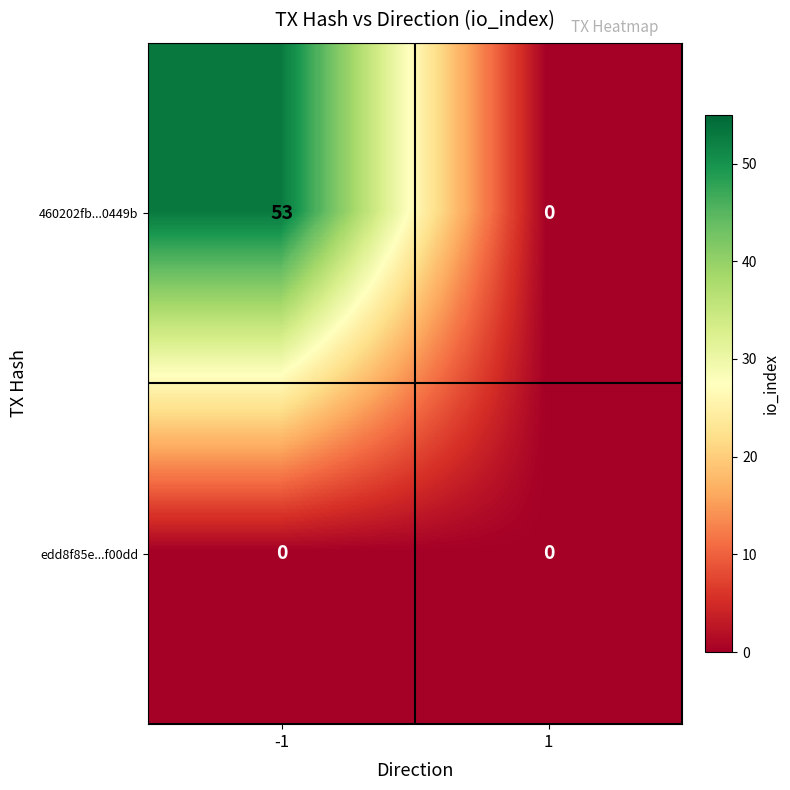

What is the approximate value of 460202fb...0449b at -1, to the nearest 5?

55